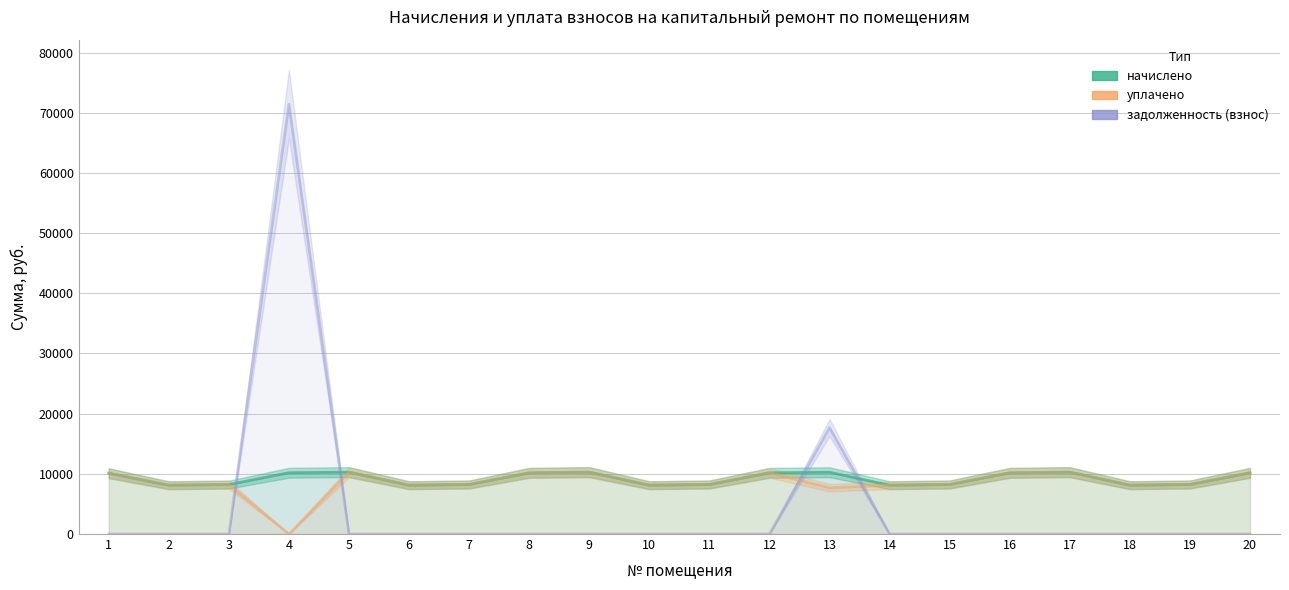

Which series changed the most between 2 and 12?

начислено